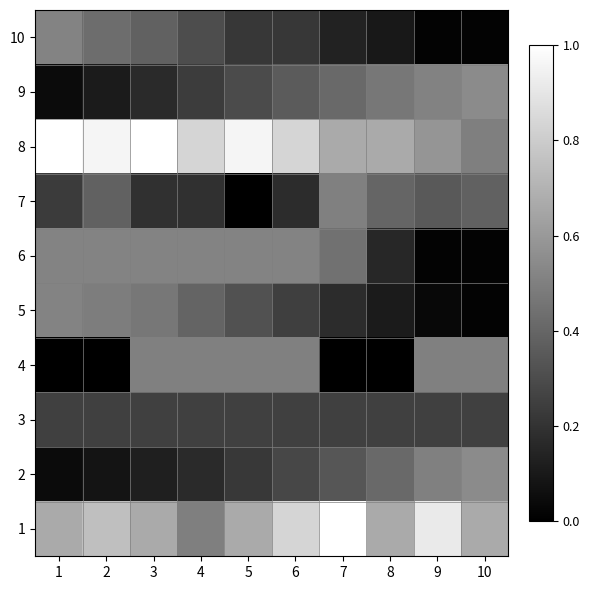

At which category is the sum across all series the highest?

3